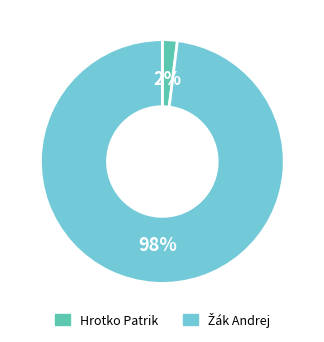

To the nearest percent, what is the average slice percentage?

50%